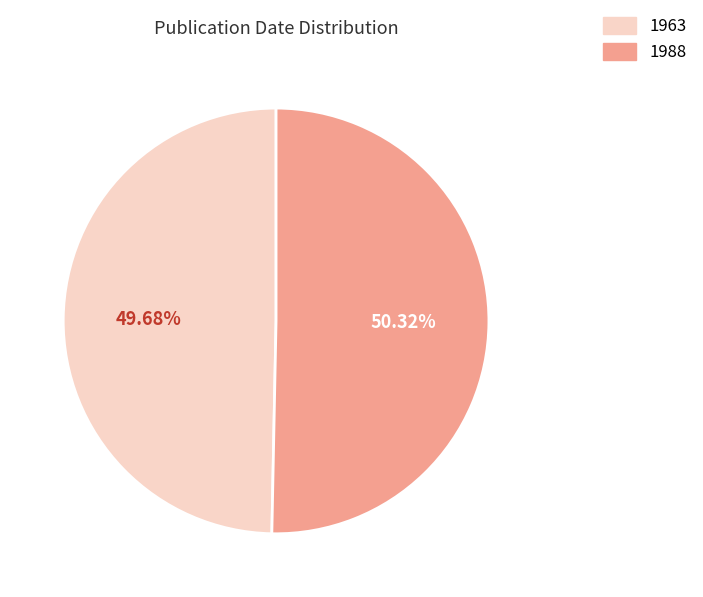

How many slices are in this pie chart?

2